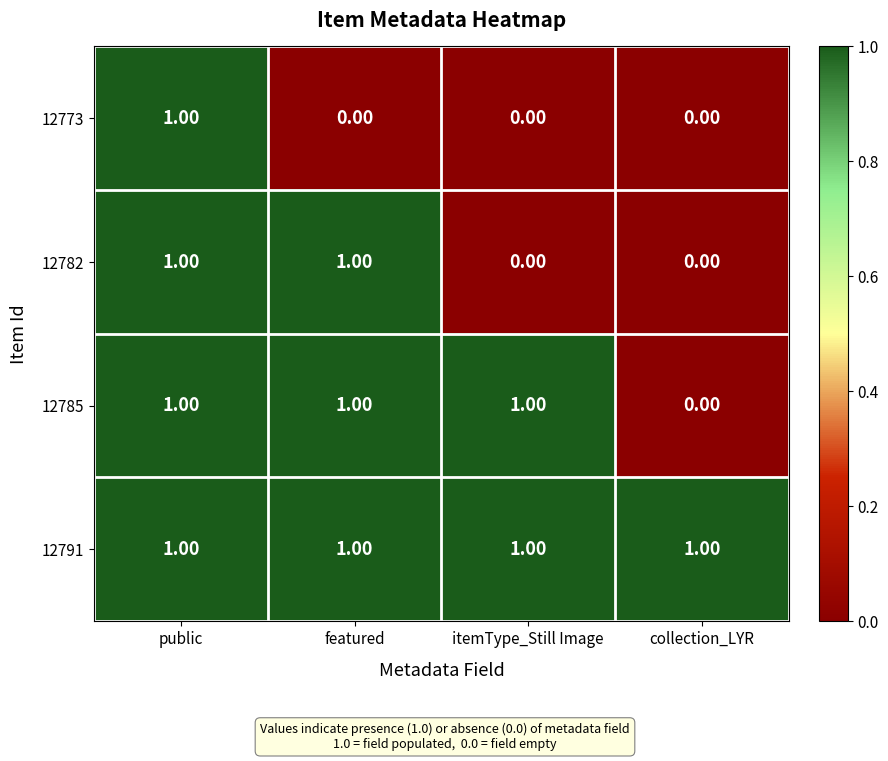

Which series changed the most between featured and itemType_Still Image?

12782